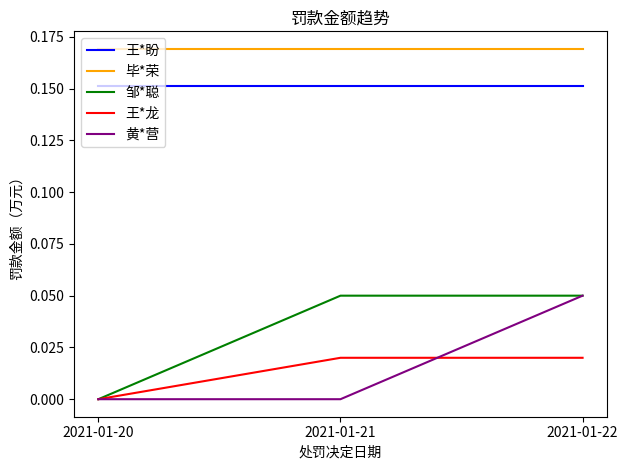

At which category is the sum across all series the highest?

2021-01-22